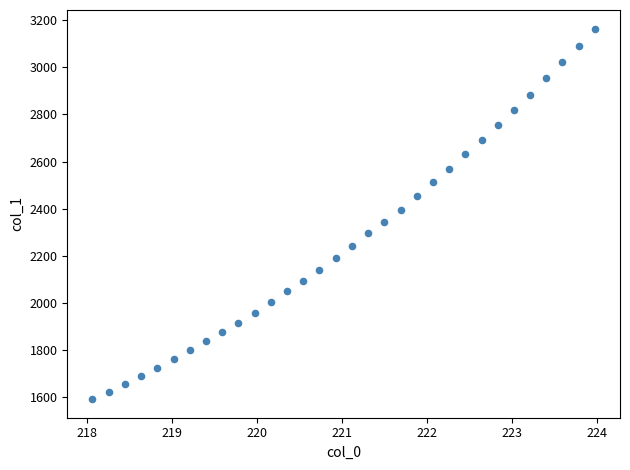

What is the range of Y values (max minus min)?

1574.6